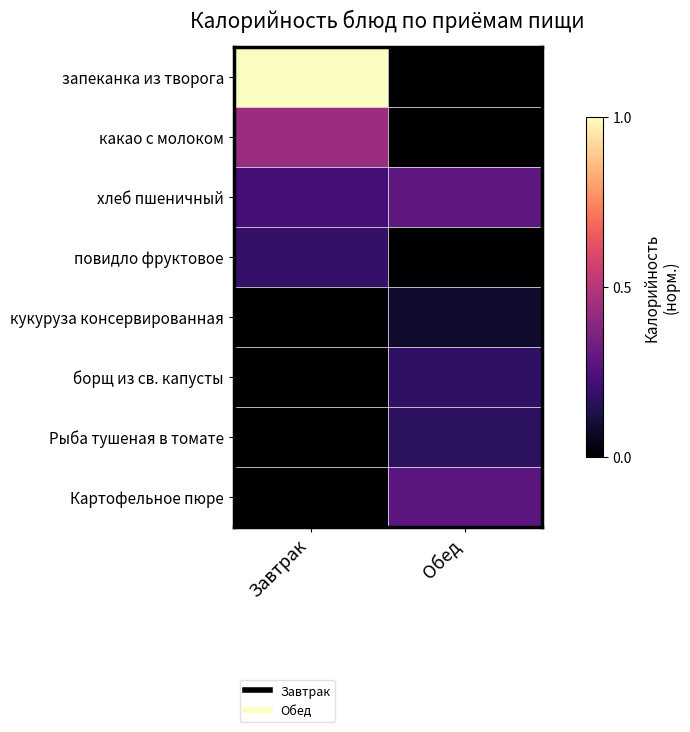

Reading left to right, transcribe all the data shown in this chart.

запеканка из творога: Завтрак=1.0	Обед=0.0
какао с молоком: Завтрак=0.4	Обед=0.0
хлеб пшеничный: Завтрак=0.2	Обед=0.3
повидло фруктовое: Завтрак=0.2	Обед=0.0
кукуруза консервированная: Завтрак=0.0	Обед=0.1
борщ из св. капусты: Завтрак=0.0	Обед=0.2
Рыба тушеная в томате: Завтрак=0.0	Обед=0.2
Картофельное пюре: Завтрак=0.0	Обед=0.3